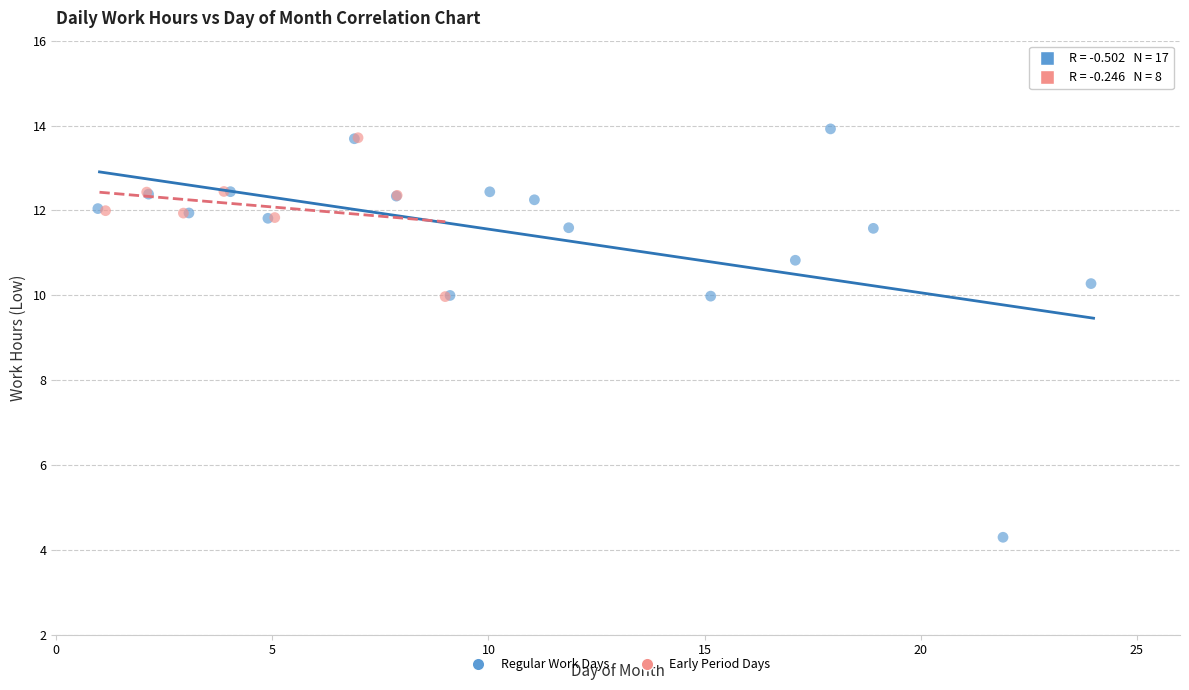

Which series contains the lowest Y value?

Regular Work Days